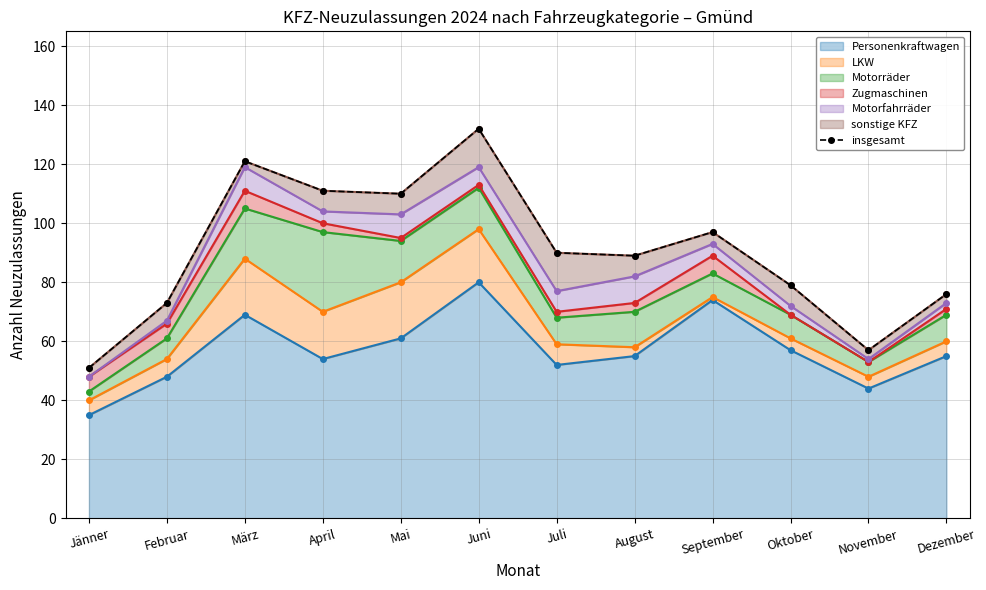

Does the chart display data point markers on the line(s)?

Yes